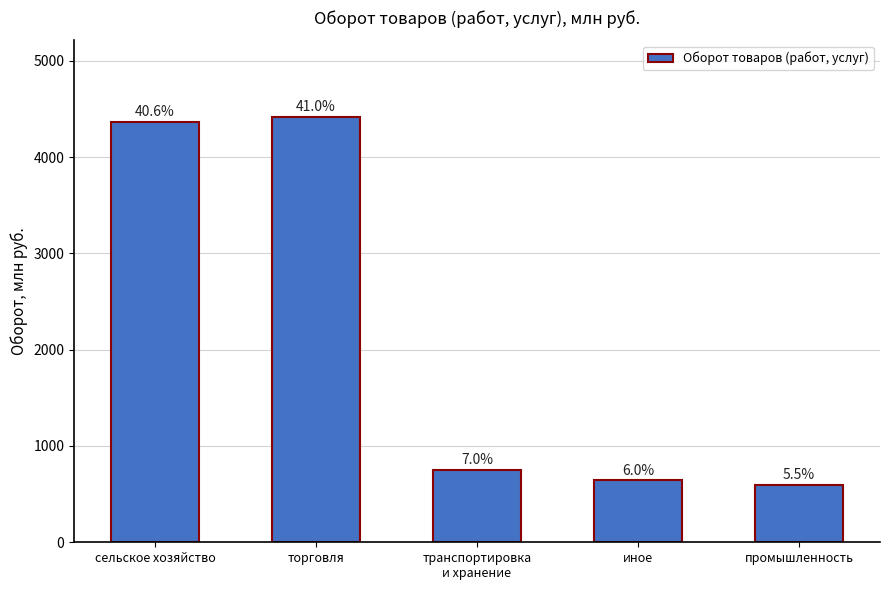

Are the bars horizontal?

No